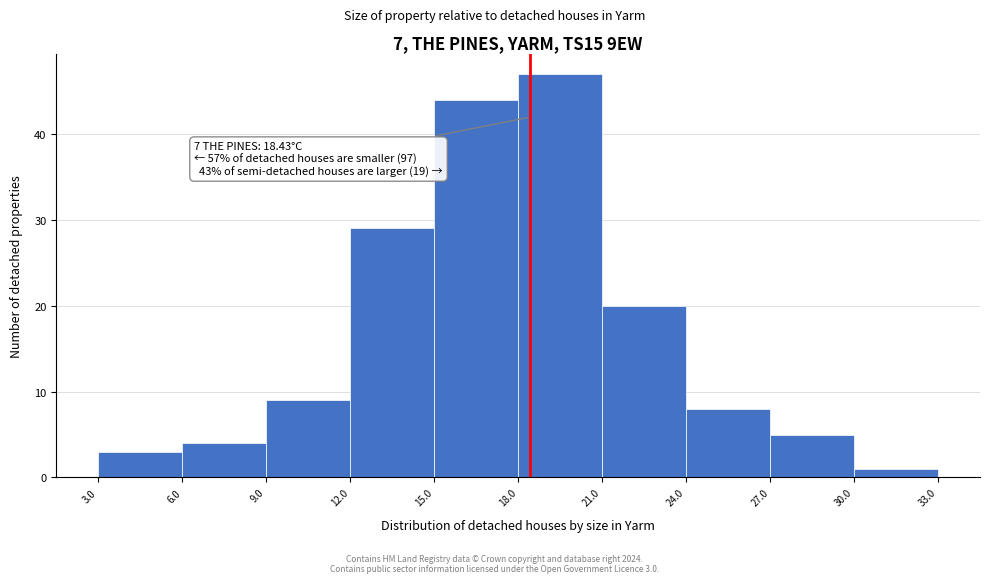

Which range on the x-axis has the tallest bar?

18.0 to 21.0